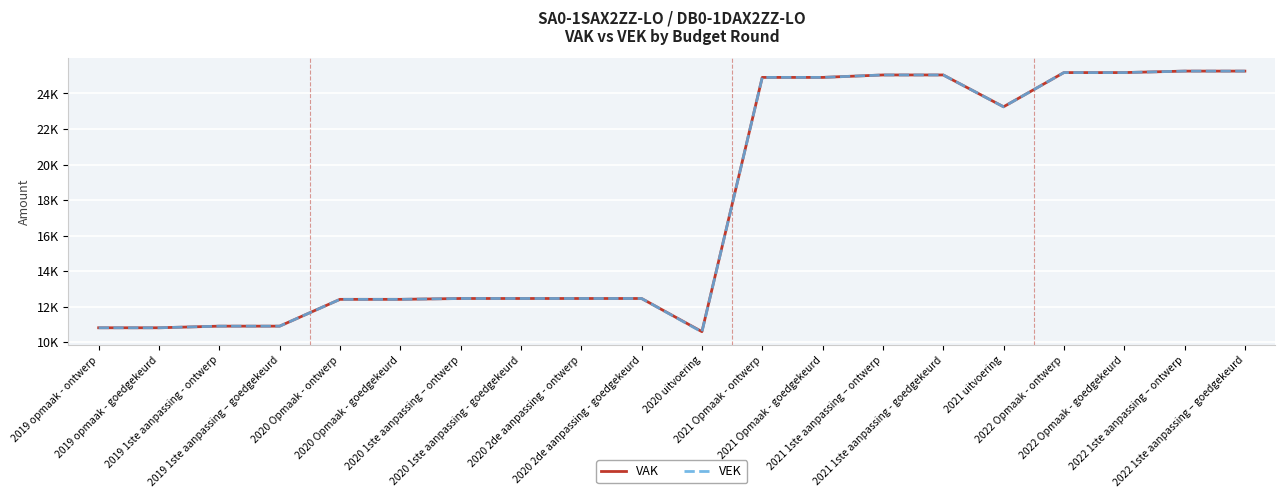

Reading right to left, extract all data points from this chart.

VAK: 2022 1ste aanpassing – goedgekeurd=25259	2022 1ste aanpassing – ontwerp=25259	2022 Opmaak - goedgekeurd=25176	2022 Opmaak - ontwerp=25176	2021 uitvoering=23251	2021 1ste aanpassing - goedgekeurd=25042	2021 1ste aanpassing – ontwerp=25042	2021 Opmaak - goedgekeurd=24904	2021 Opmaak - ontwerp=24904	2020 uitvoering=10593	2020 2de aanpassing - goedgekeurd=12459	2020 2de aanpassing - ontwerp=12459	2020 1ste aanpassing - goedgekeurd=12459	2020 1ste aanpassing – ontwerp=12459	2020 Opmaak - goedgekeurd=12411	2020 Opmaak - ontwerp=12411	2019 1ste aanpassing – goedgekeurd=10902	2019 1ste aanpassing - ontwerp=10902	2019 opmaak - goedgekeurd=10811	2019 opmaak - ontwerp=10811
VEK: 2022 1ste aanpassing – goedgekeurd=25259	2022 1ste aanpassing – ontwerp=25259	2022 Opmaak - goedgekeurd=25176	2022 Opmaak - ontwerp=25176	2021 uitvoering=23250	2021 1ste aanpassing - goedgekeurd=25042	2021 1ste aanpassing – ontwerp=25042	2021 Opmaak - goedgekeurd=24904	2021 Opmaak - ontwerp=24904	2020 uitvoering=10576	2020 2de aanpassing - goedgekeurd=12459	2020 2de aanpassing - ontwerp=12459	2020 1ste aanpassing - goedgekeurd=12459	2020 1ste aanpassing – ontwerp=12459	2020 Opmaak - goedgekeurd=12411	2020 Opmaak - ontwerp=12411	2019 1ste aanpassing – goedgekeurd=10902	2019 1ste aanpassing - ontwerp=10902	2019 opmaak - goedgekeurd=10811	2019 opmaak - ontwerp=10811